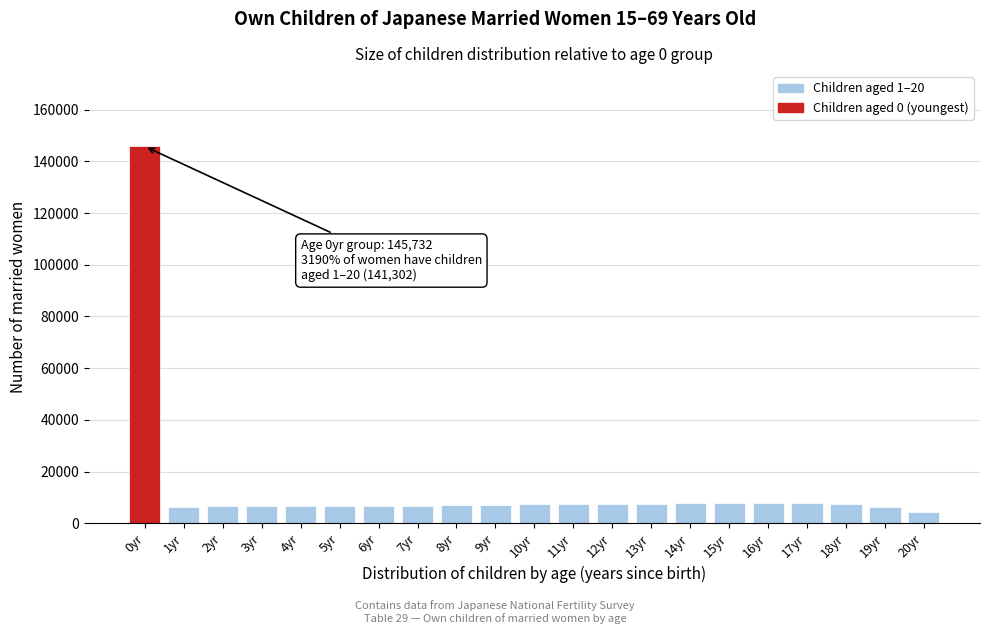

What is the label of the 4th bar from the left?

3yr